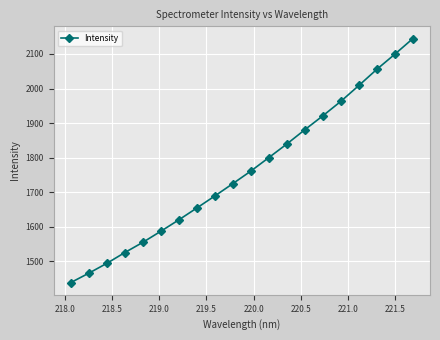

What is the difference between the second highest and minimum values?

660.6